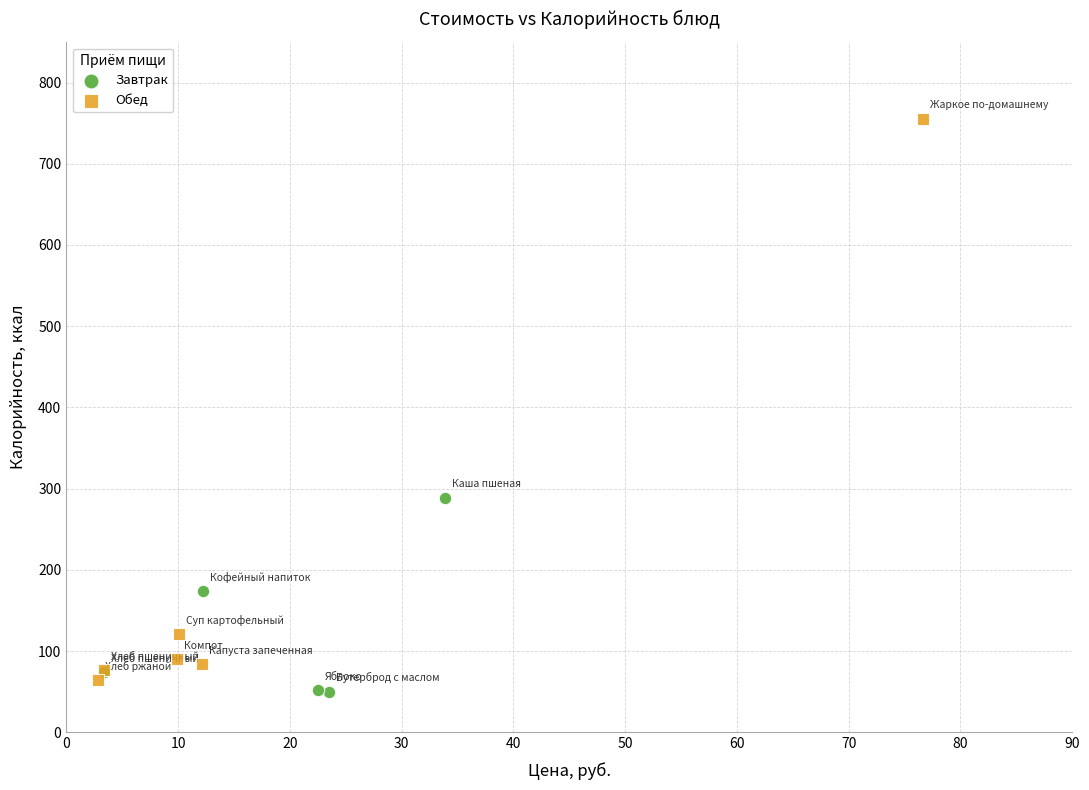

Which series has the largest Y range (max minus min)?

Обед